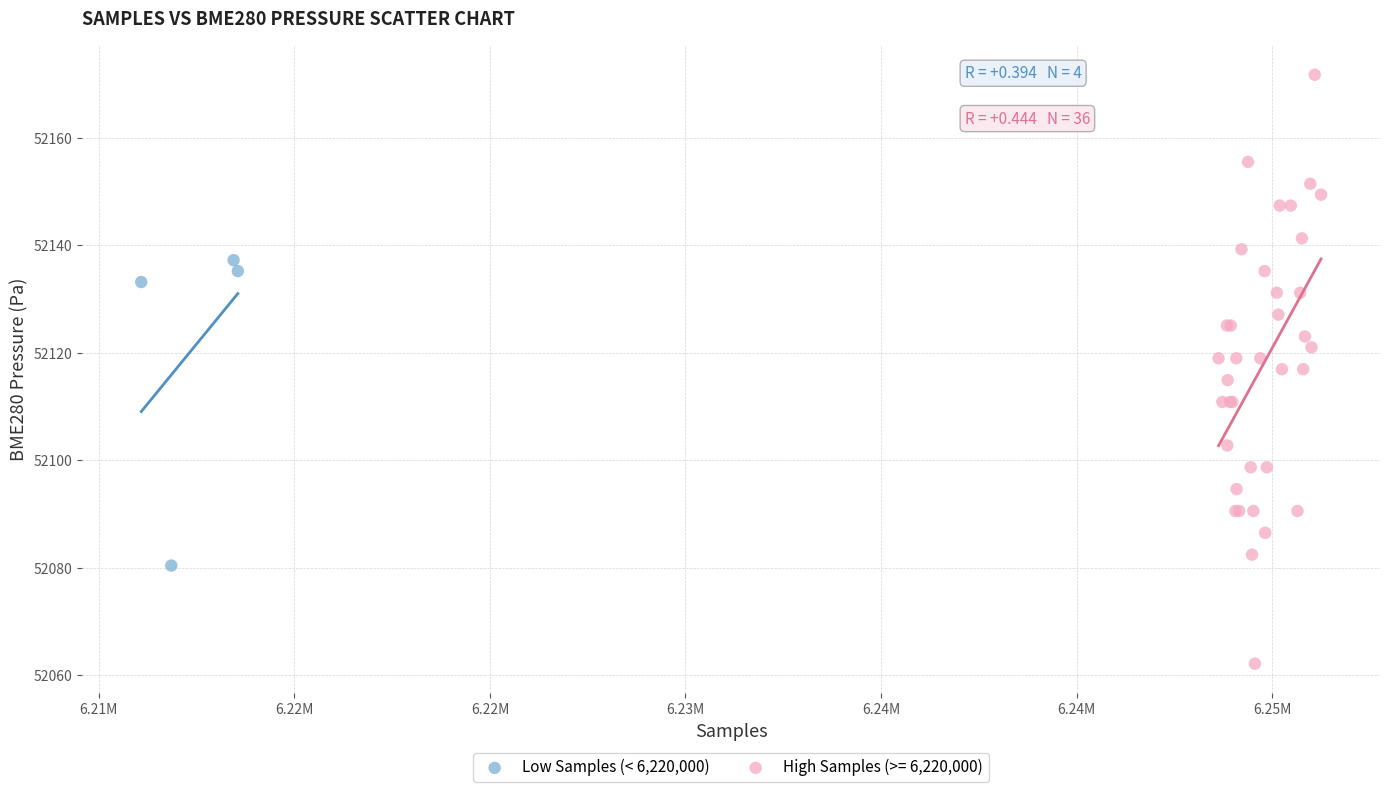

Which series contains the lowest Y value?

High Samples (>= 6,220,000)